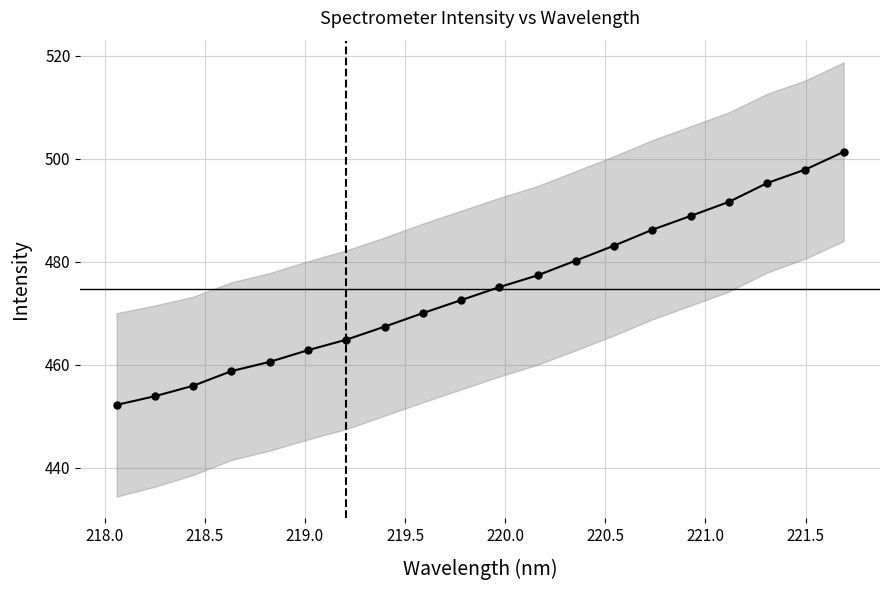

What is the label of the 18th point from the right?

218.5